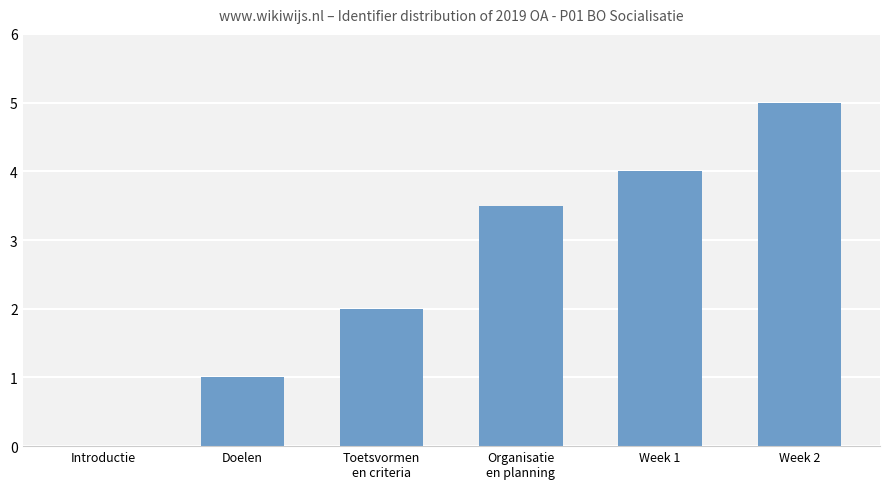

At which category does the chart reach its peak across all series?

Week 2